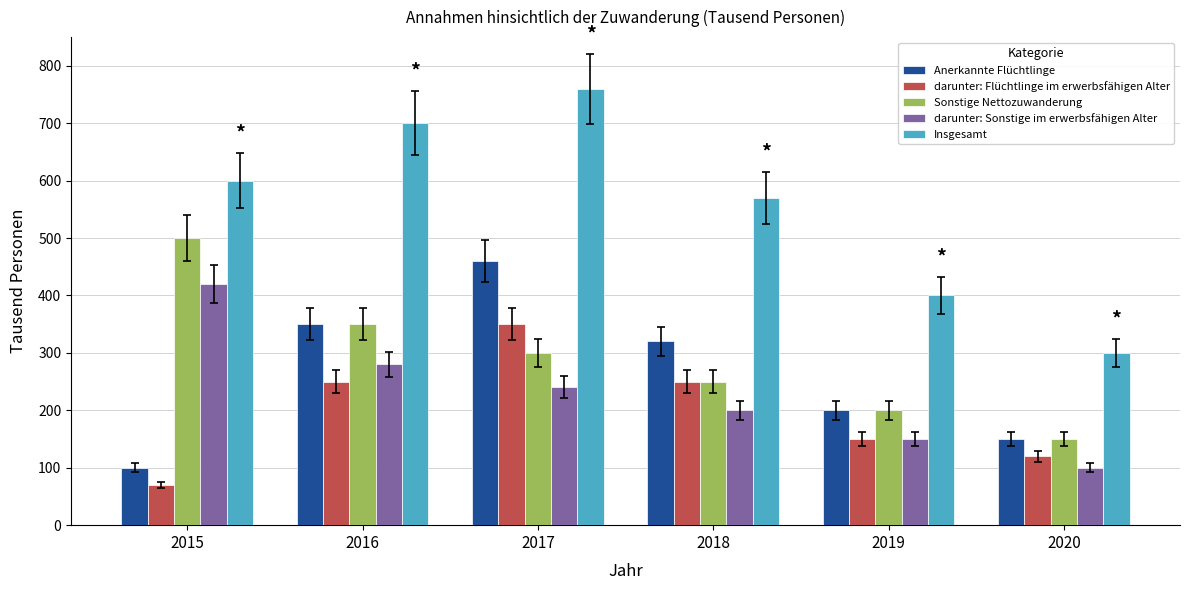

What is the value of the Insgesamt bar at the 5th from the left?

400